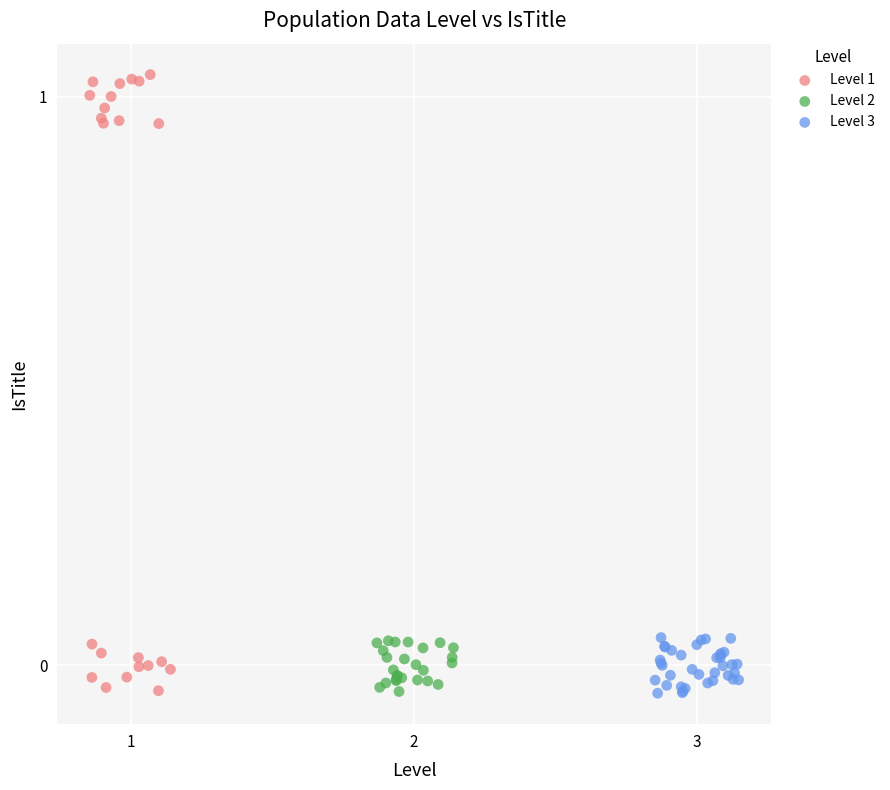

What are all the series names shown in the legend?

Level 1, Level 2, Level 3